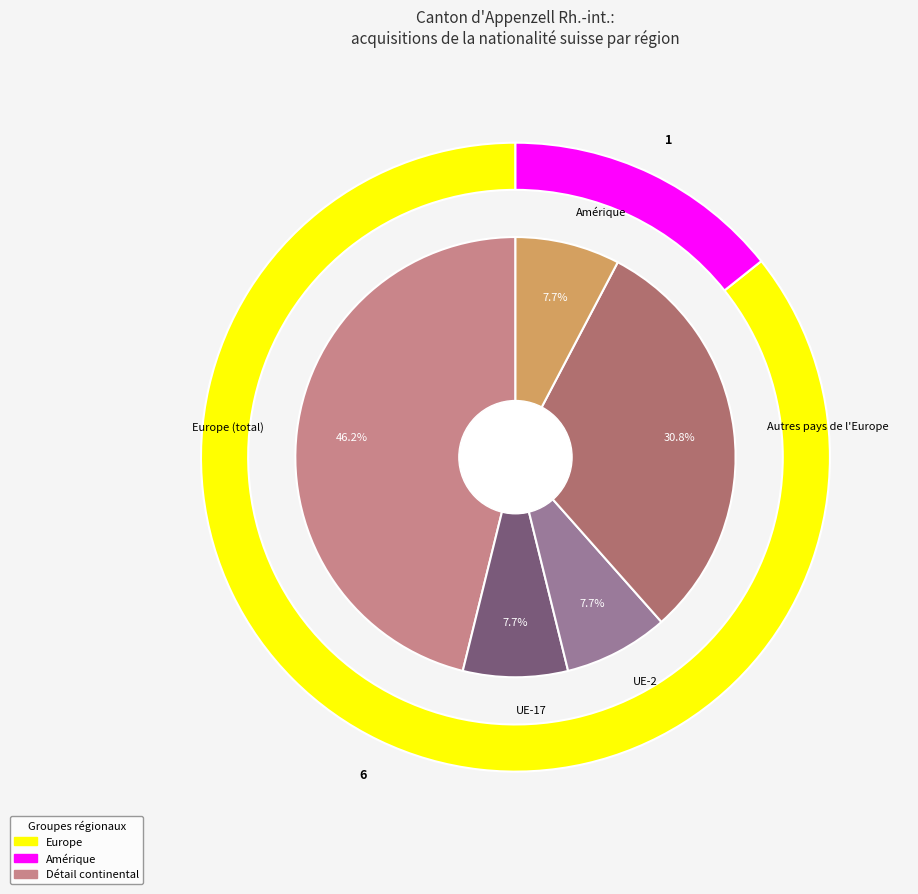

To the nearest percent, what portion does UE-17 represent?

8%